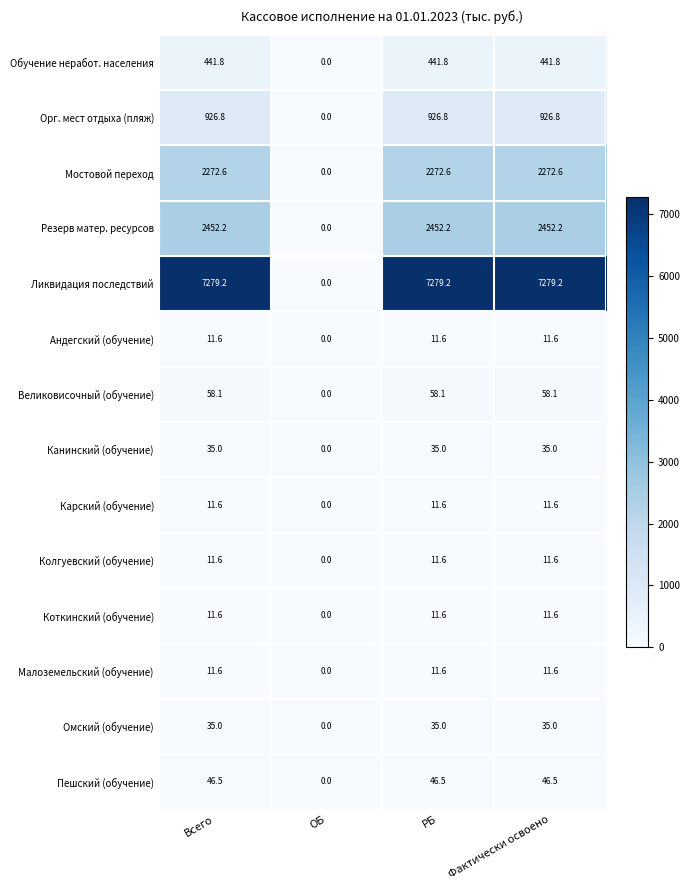

What is the difference between the Ликвидация последствий values at ОБ and РБ?

7279.2